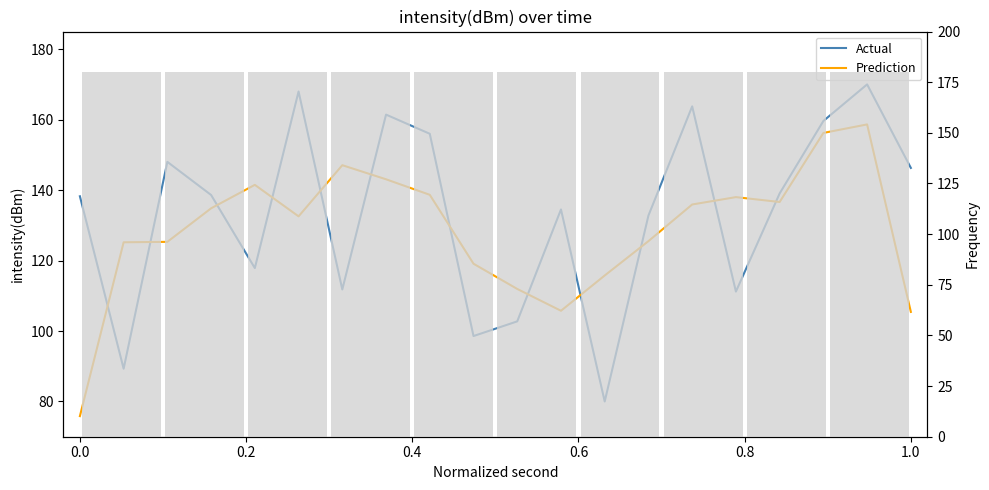

What are all the series names shown in the legend?

Actual, Prediction